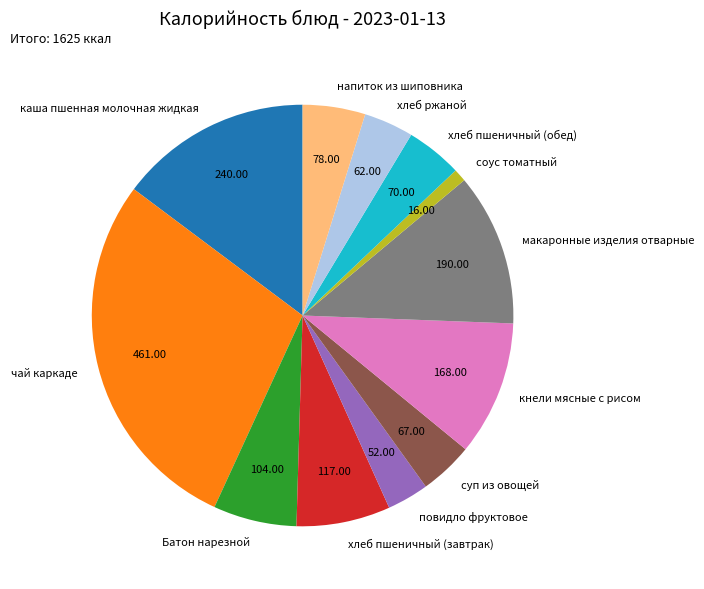

Is напиток из шиповника the majority of the pie?

No